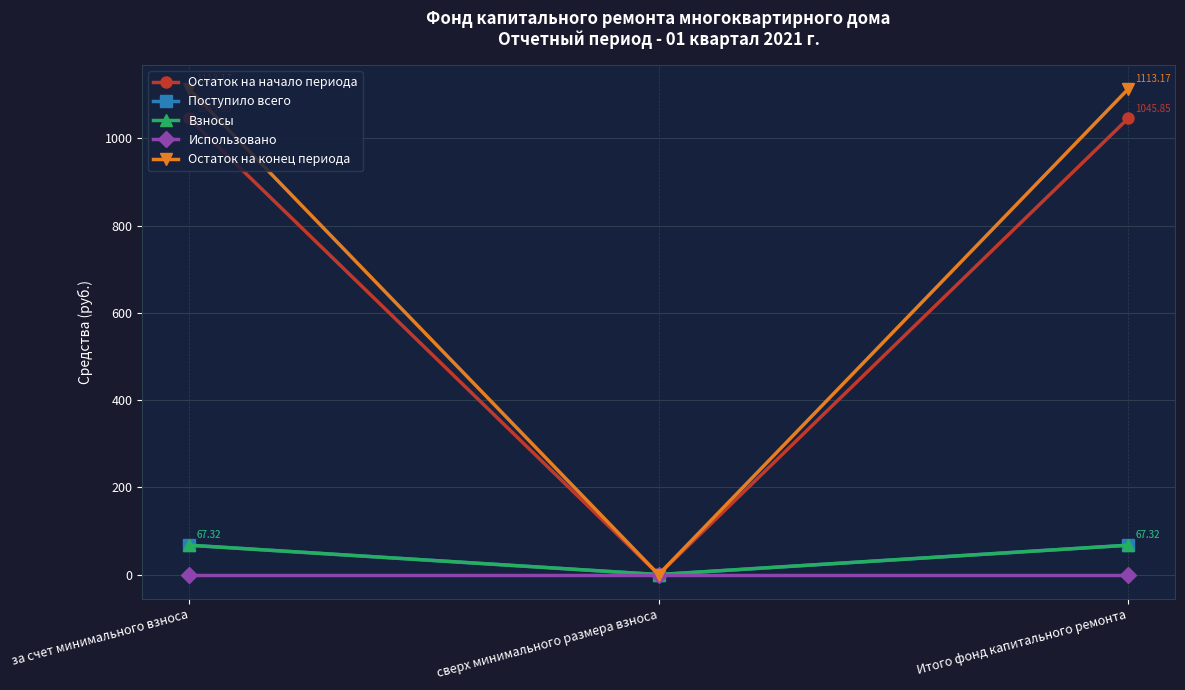

Reading right to left, what are all the values shown in this chart?

Остаток на начало периода: Итого фонд капитального ремонта=1045.8	сверх минимального размера взноса=0.0	за счет минимального взноса=1045.8
Поступило всего: Итого фонд капитального ремонта=67.3	сверх минимального размера взноса=0.0	за счет минимального взноса=67.3
Взносы: Итого фонд капитального ремонта=67.3	сверх минимального размера взноса=0.0	за счет минимального взноса=67.3
Использовано: Итого фонд капитального ремонта=0.0	сверх минимального размера взноса=0.0	за счет минимального взноса=0.0
Остаток на конец периода: Итого фонд капитального ремонта=1113.2	сверх минимального размера взноса=0.0	за счет минимального взноса=1113.2